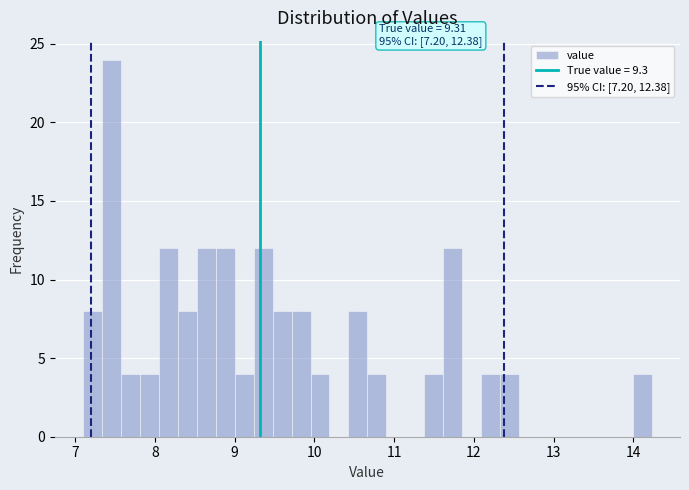

Read against the x-axis, roughly where is the centre of the tallest bar?

7.5